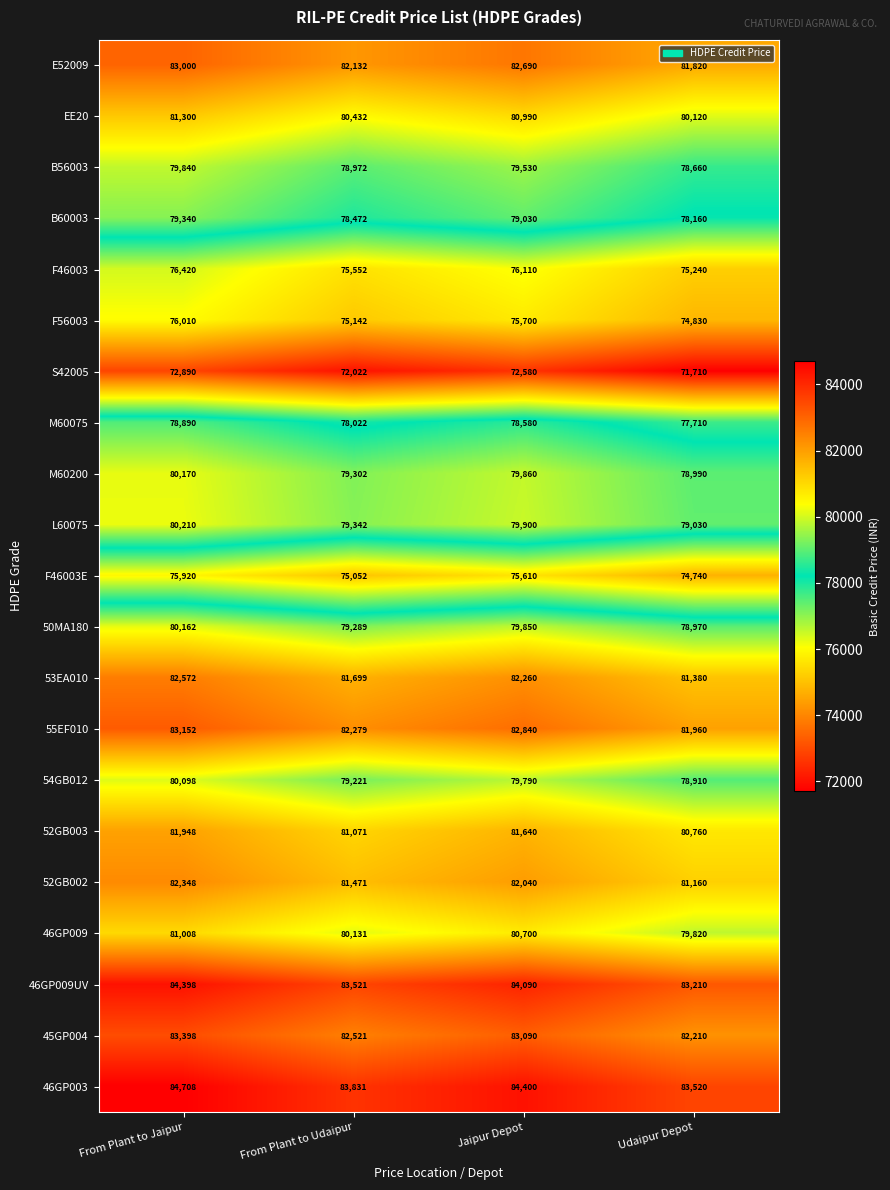

What is the highest value of the L60075 series?

80210